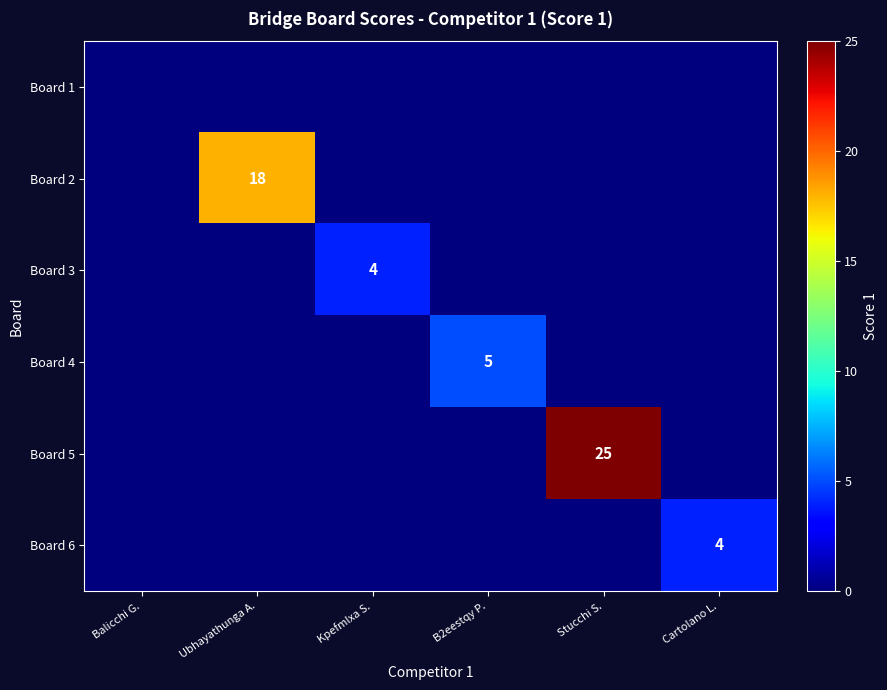

The value of Board 5 at Stucchi S. is 36. True or false?

False